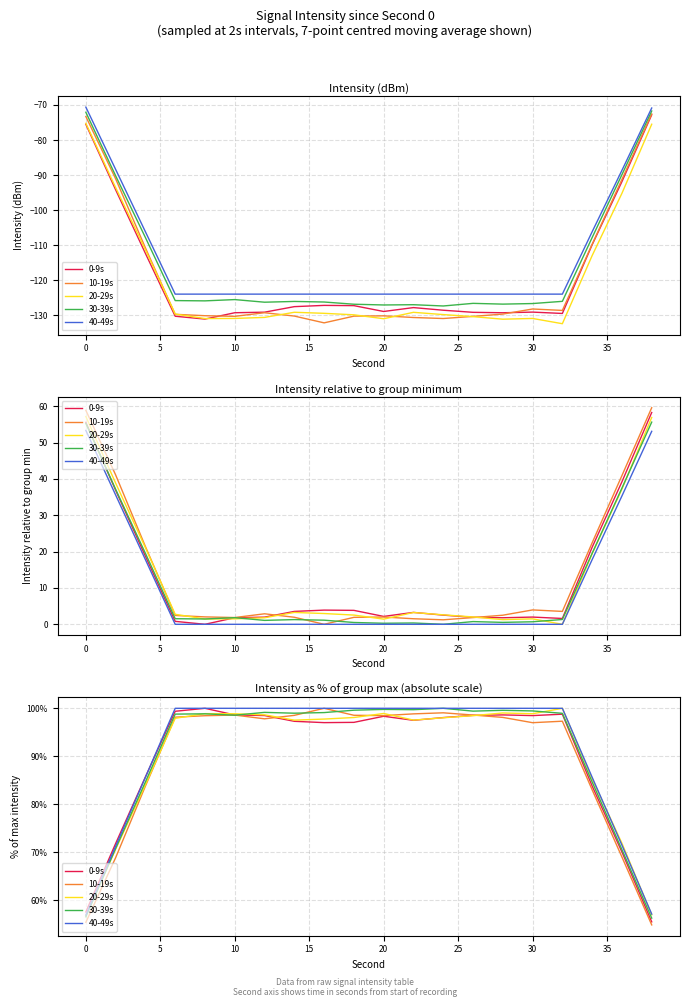

True or false: 30-39s has a value of 32.8 at 5.

False